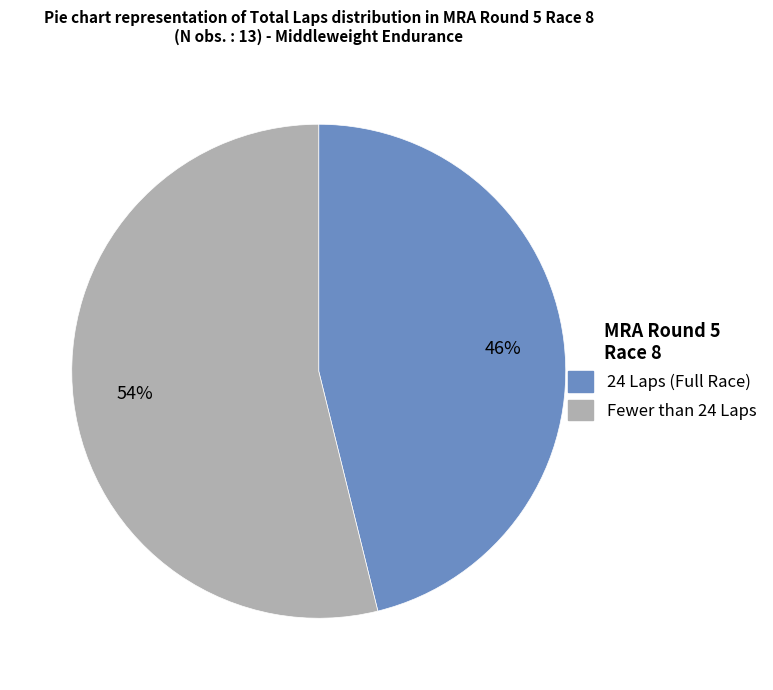

Is there a majority slice in this chart?

Yes